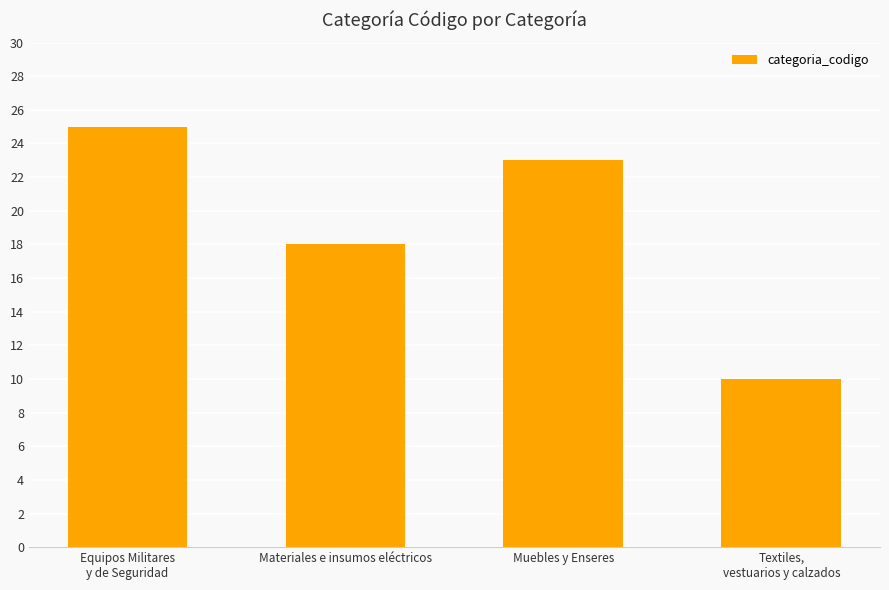

At which label is the value closest to 17?

Materiales e insumos eléctricos